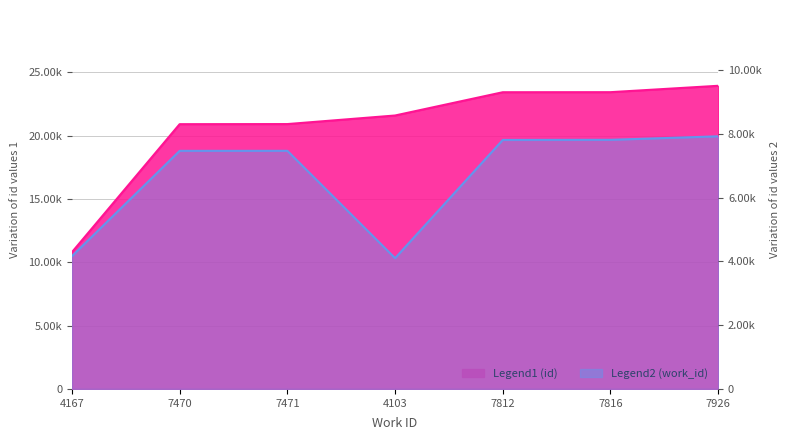

Reading left to right, what are all the values shown in this chart?

id: 4167=10794	7470=20899	7471=20907	4103=21584	7812=23421	7816=23425	7926=23929
work_id: 4167=4167	7470=7470	7471=7471	4103=4103	7812=7812	7816=7816	7926=7926